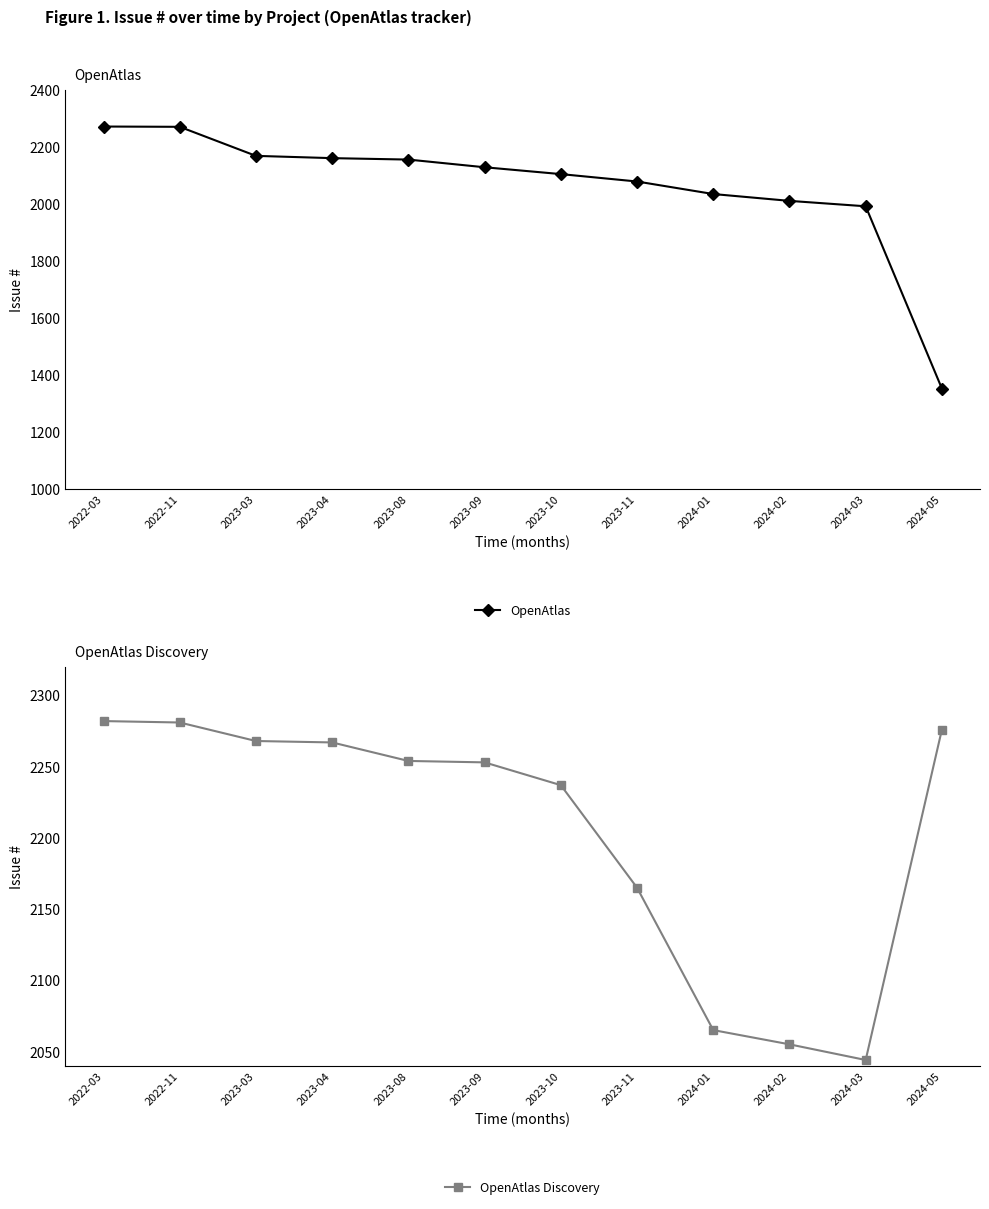

Where is the first local minimum for OpenAtlas Discovery?

2024-03